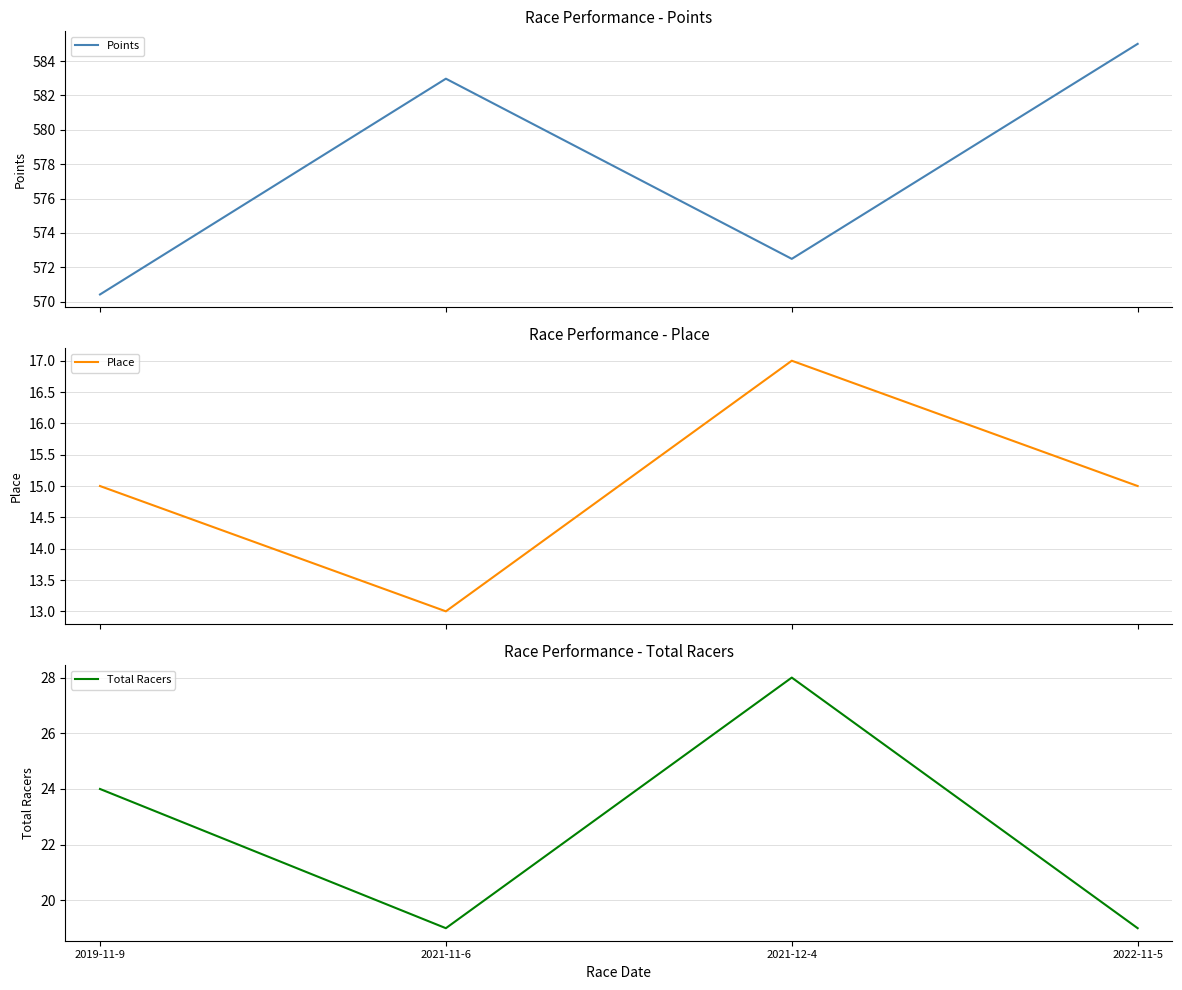

The value of Points at 2021-12-4 is 572.5. True or false?

True